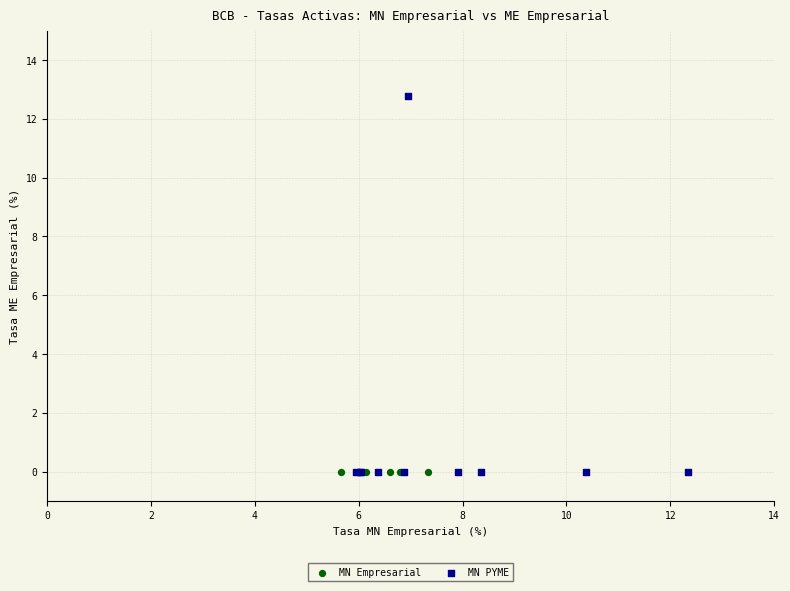

Which series contains the highest Y value?

MN PYME